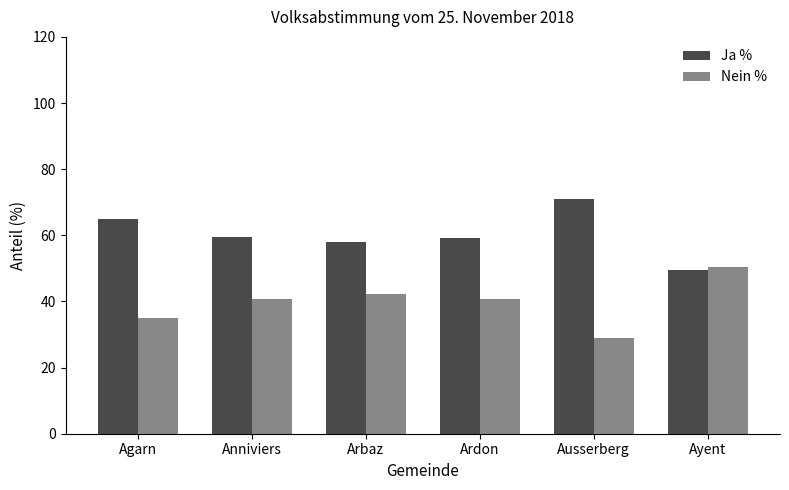

Are the bars horizontal?

No